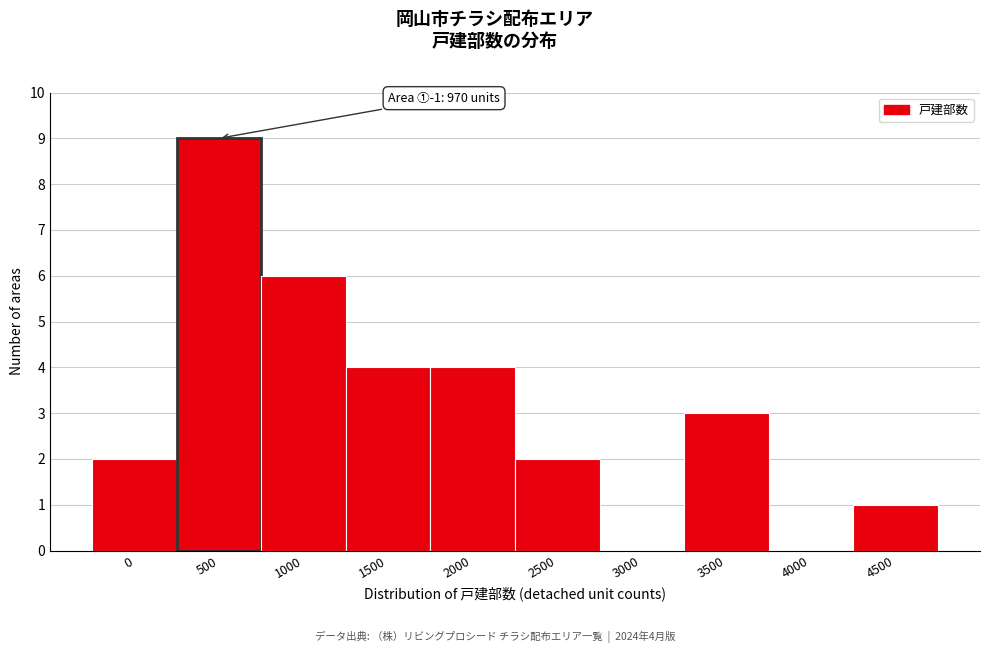

Reading right to left, list all the values displayed in this chart.

4500=1	4000=0	3500=3	3000=0	2500=2	2000=4	1500=4	1000=6	500=9	0=2